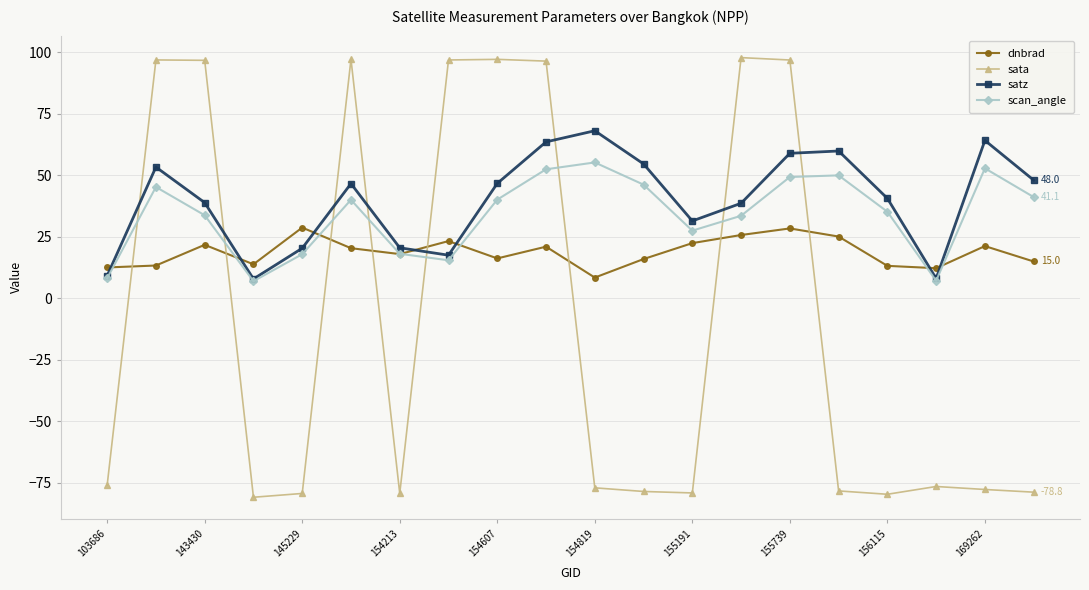

What is the smallest value displayed?

-80.8